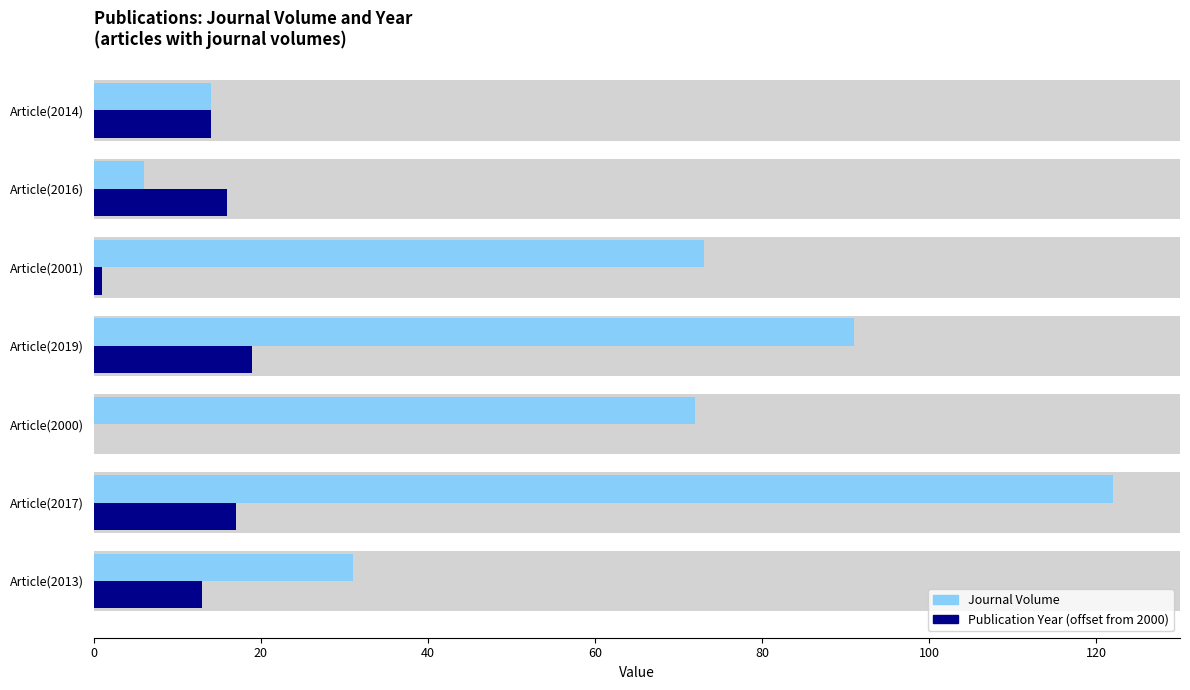

True or false: Publication Year (offset from 2000) has a value of 0 at Article(2000).

True